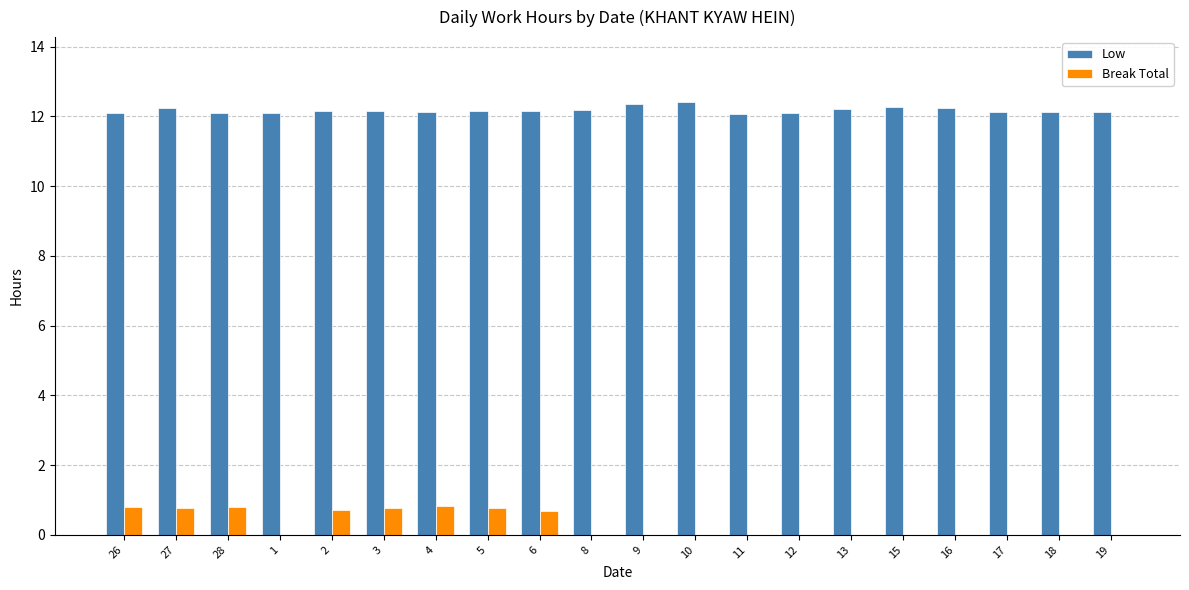

What is the total value across all series at 3?

12.9